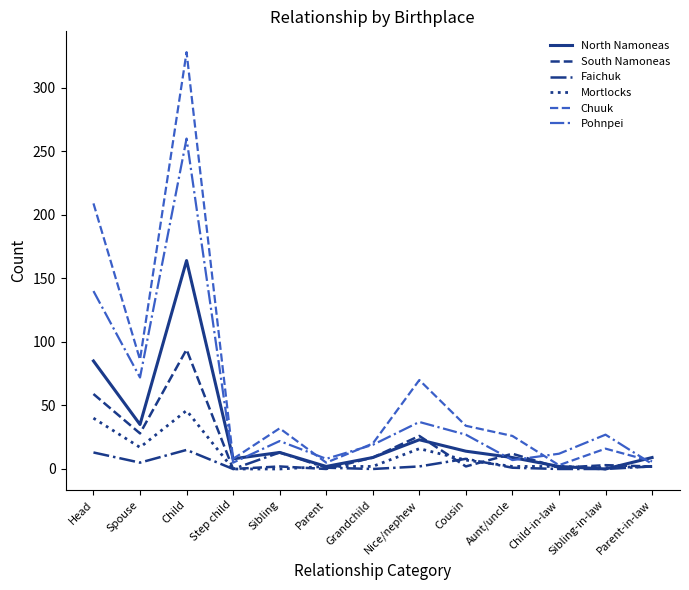

In South Namoneas, how many points are higher than both neighbors (excluding endpoints)?

5